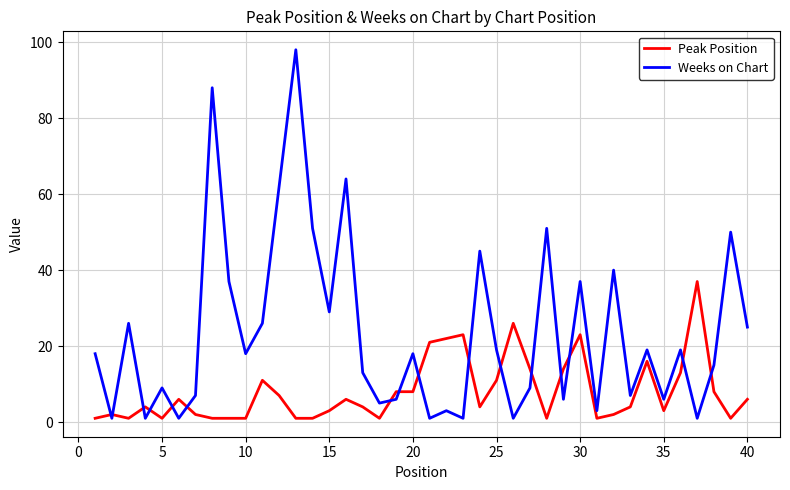

List the series in order of their overall mean, highest first.

Weeks on Chart, Peak Position